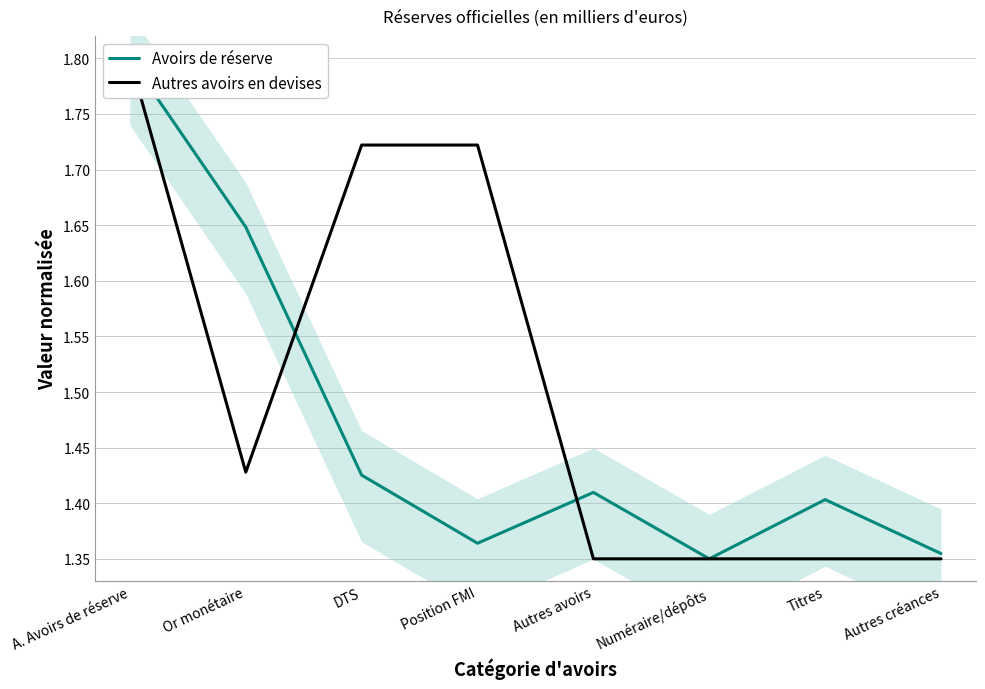

Rank the series by their average value, from lowest to highest.

Avoirs de réserve, Autres avoirs en devises